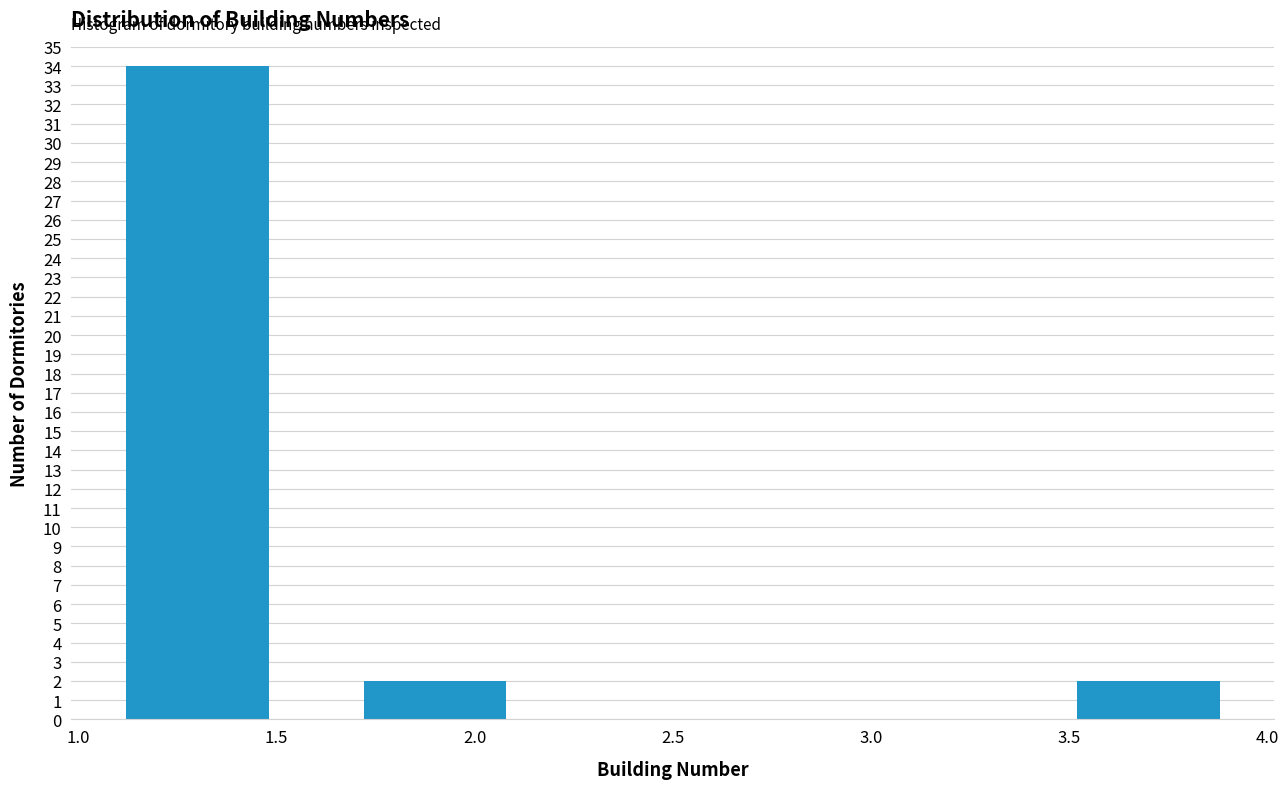

Reading left to right, transcribe this chart: for each bar, give the range it covers on the x-axis and its height. The values are not printed on the chart, so give them approximately, as read against the axis.

1.0 to 1.6: 34
1.6 to 2.2: 2
2.2 to 2.8: 0
2.8 to 3.4: 0
3.4 to 4.0: 2